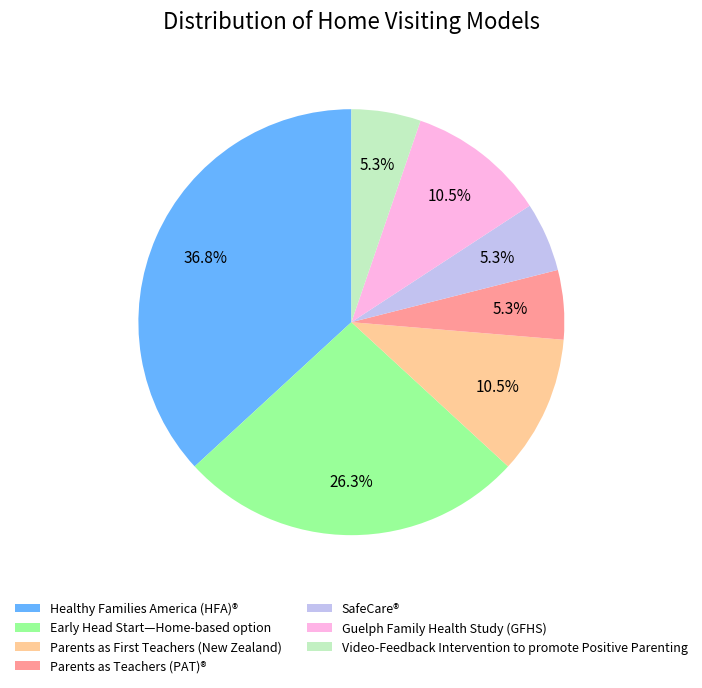

How many segments does this pie chart have?

7